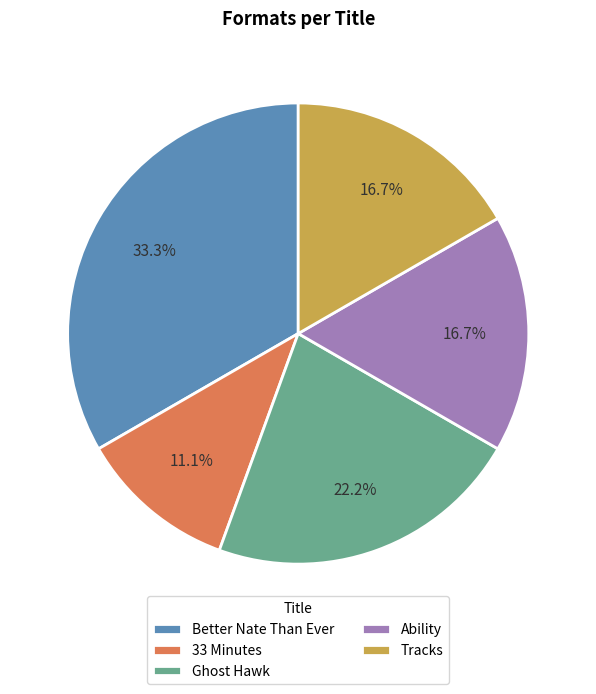

How many segments does this pie chart have?

5